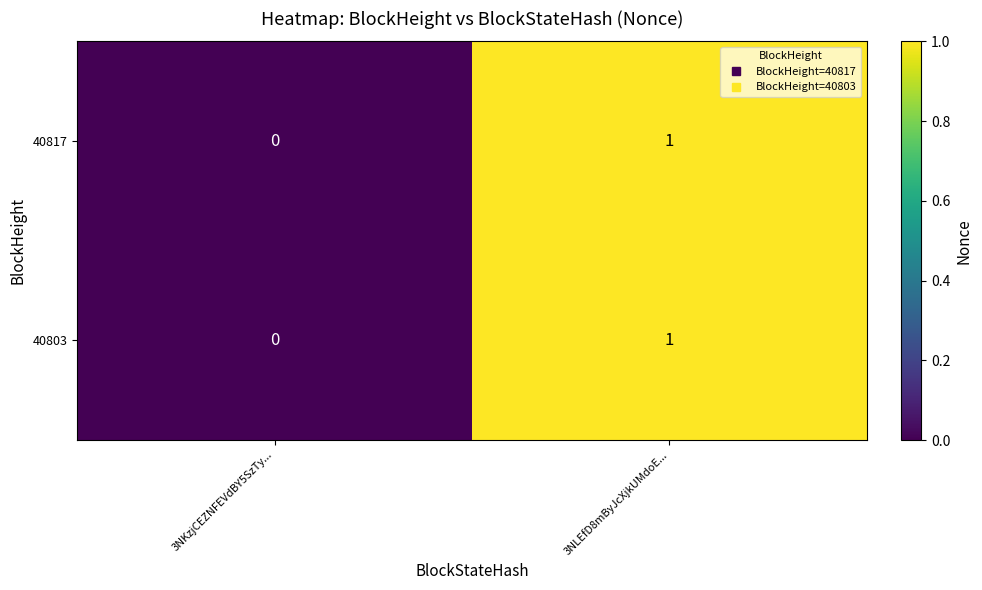

Rank the categories by 40803 value from highest to lowest.

3NLEfD8mByJcXjkUMdoE..., 3NKzjCEZNFEVdBY5SzTy...